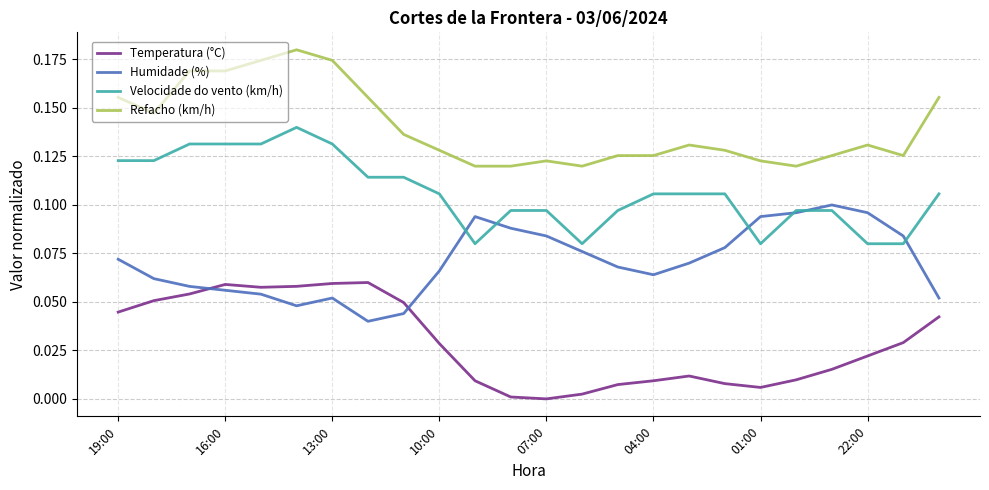

Which series has the largest total across all categories?

Refacho (km/h)